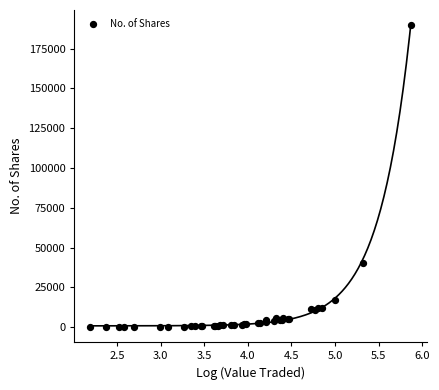

What Y value in the scatter plot is closest to 94882?

40000